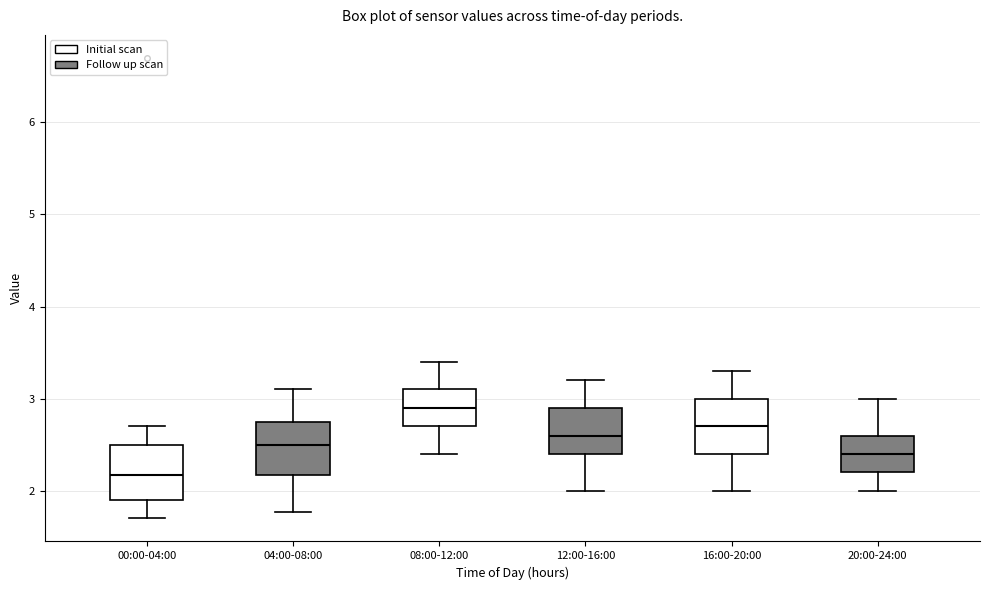

Reading left to right, read every box against the y-axis: the position of its median line, the range the box covers, and the ends of its whiskers. The values are not printed on the chart, so give them approximately, as read against the axis.

00:00-04:00: median 2.2, box 1.9 to 2.5, whiskers 1.7 to 2.7
04:00-08:00: median 2.5, box 2.2 to 2.8, whiskers 1.8 to 3.1
08:00-12:00: median 2.9, box 2.7 to 3.1, whiskers 2.4 to 3.4
12:00-16:00: median 2.6, box 2.4 to 2.9, whiskers 2.0 to 3.2
16:00-20:00: median 2.7, box 2.4 to 3.0, whiskers 2.0 to 3.3
20:00-24:00: median 2.4, box 2.2 to 2.6, whiskers 2.0 to 3.0